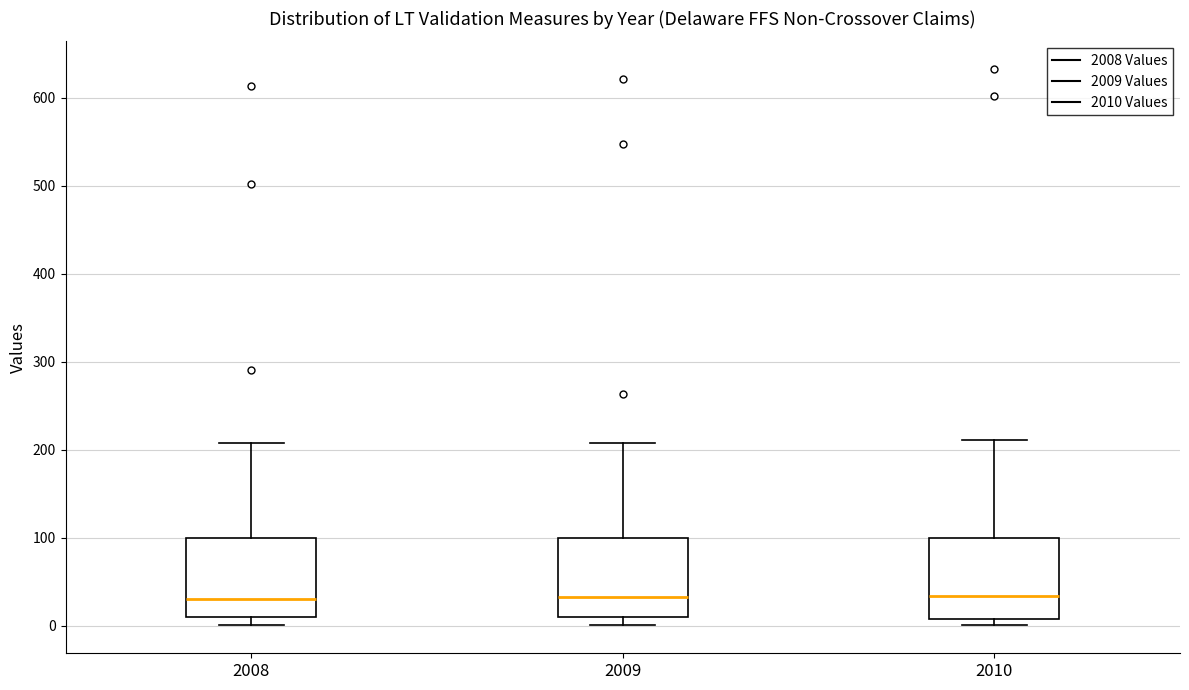

Reading left to right, transcribe this box plot: for each box, give where its median line is, the range the box spans, and where its two whiskers end, as read against the y-axis. The values are not printed on the chart, so give them approximately, as read against the axis.

2008: median 30, box 10 to 100, whiskers 0 to 210
2009: median 30, box 10 to 100, whiskers 0 to 210
2010: median 30, box 10 to 100, whiskers 0 to 210